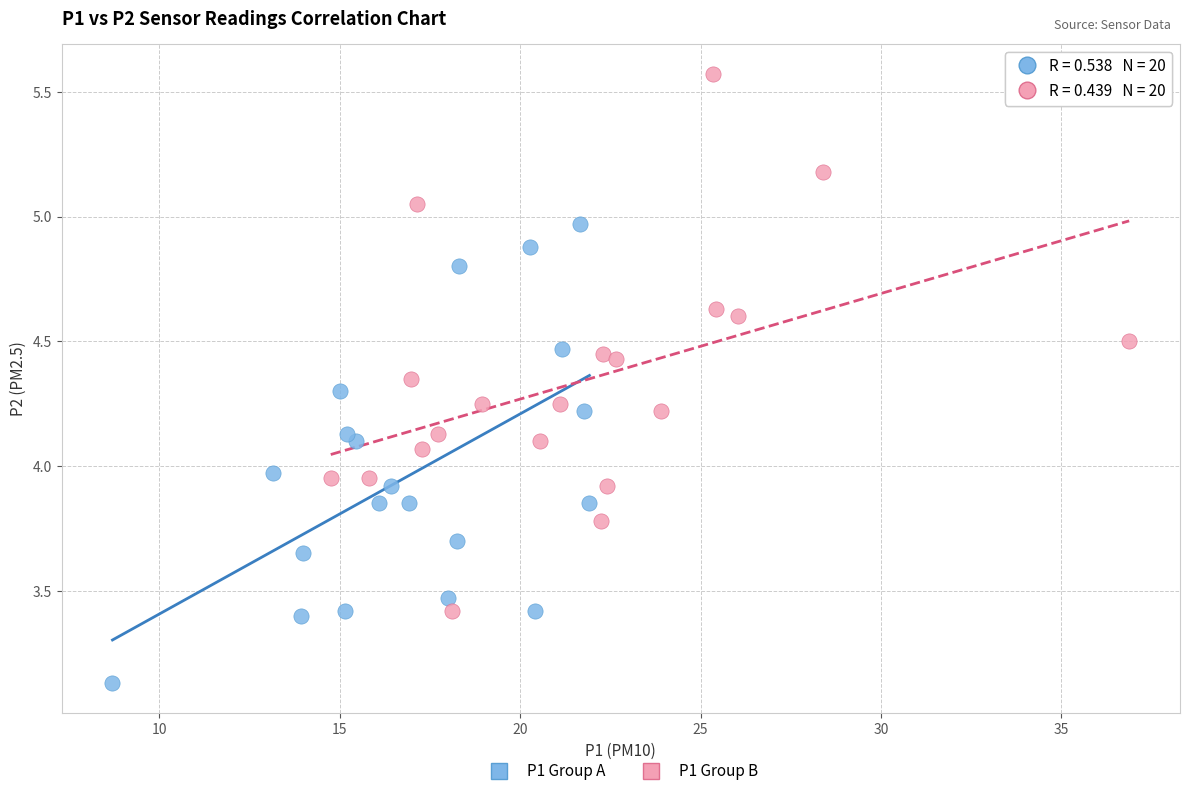

Which series reaches the maximum Y coordinate?

P1 Group B